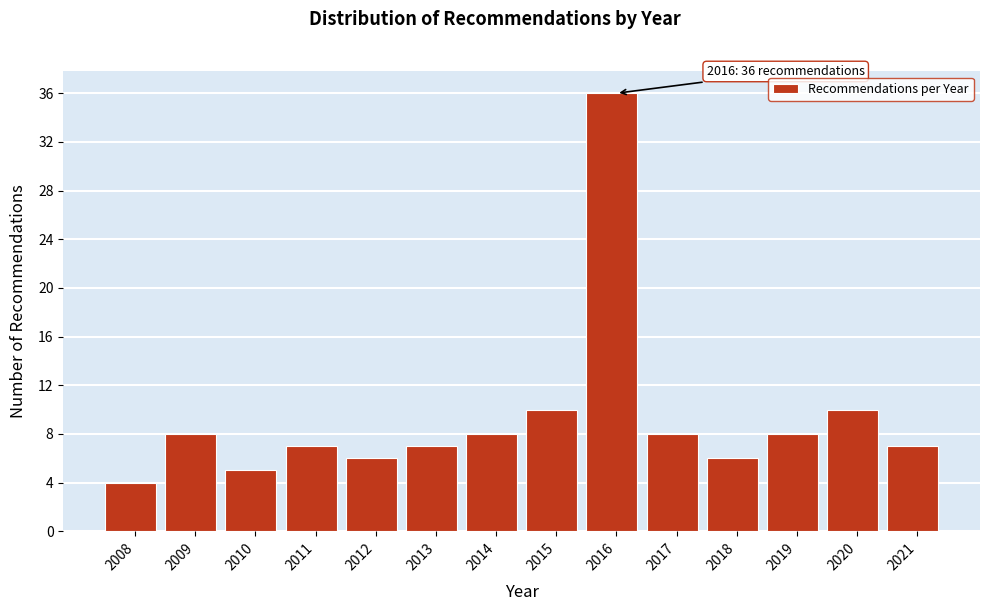

Reading left to right, extract all data points from this chart.

4	8	5	7	6	7	8	10	36	8	6	8	10	7